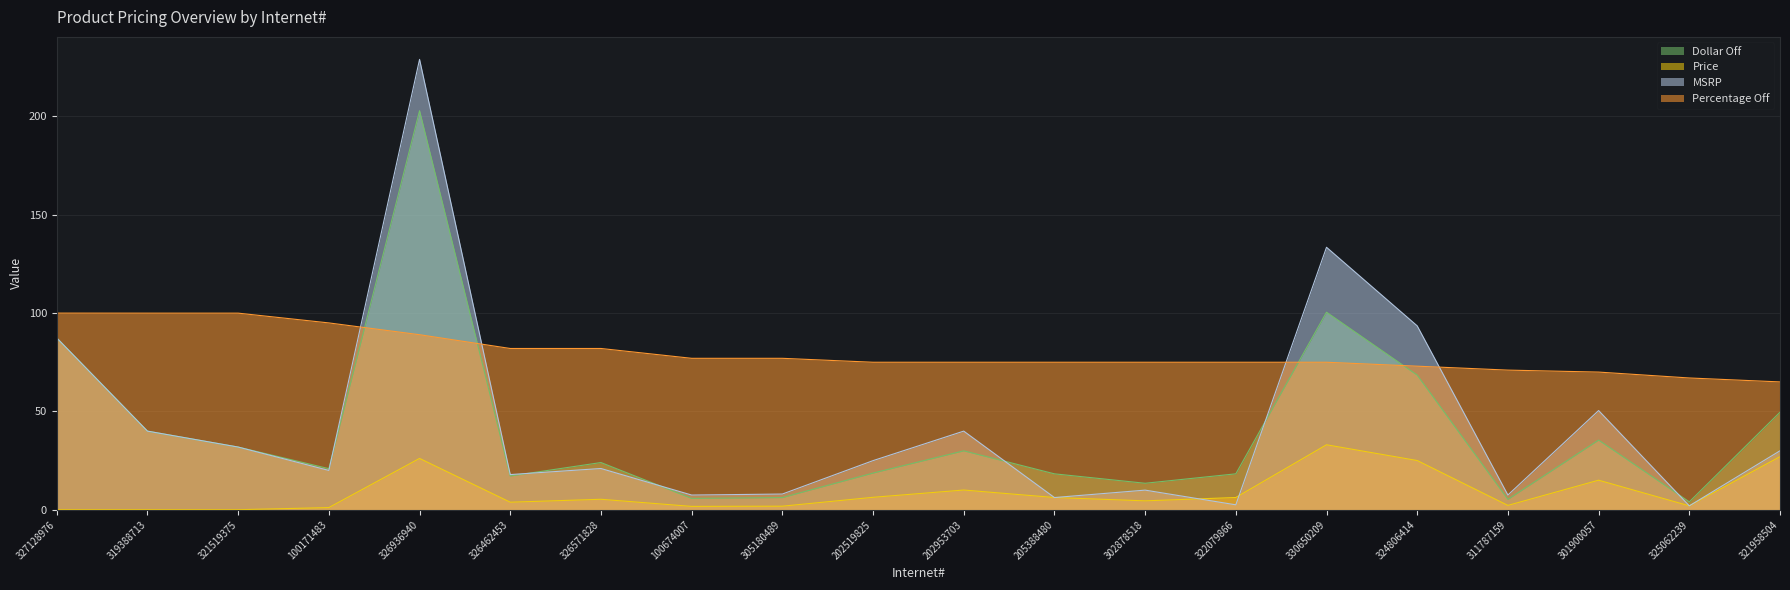

What is the label of the 13th point from the left?

302878518